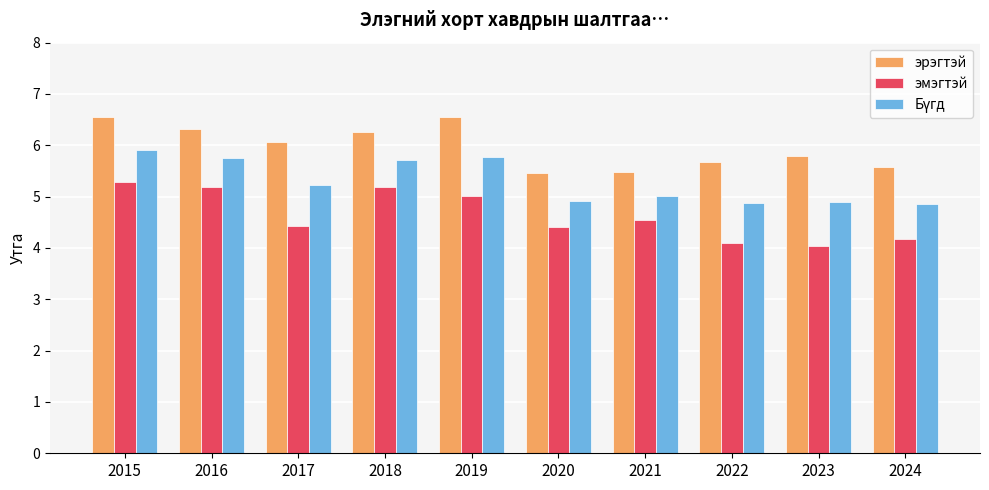

Which series has the largest range (max minus min)?

эмэгтэй